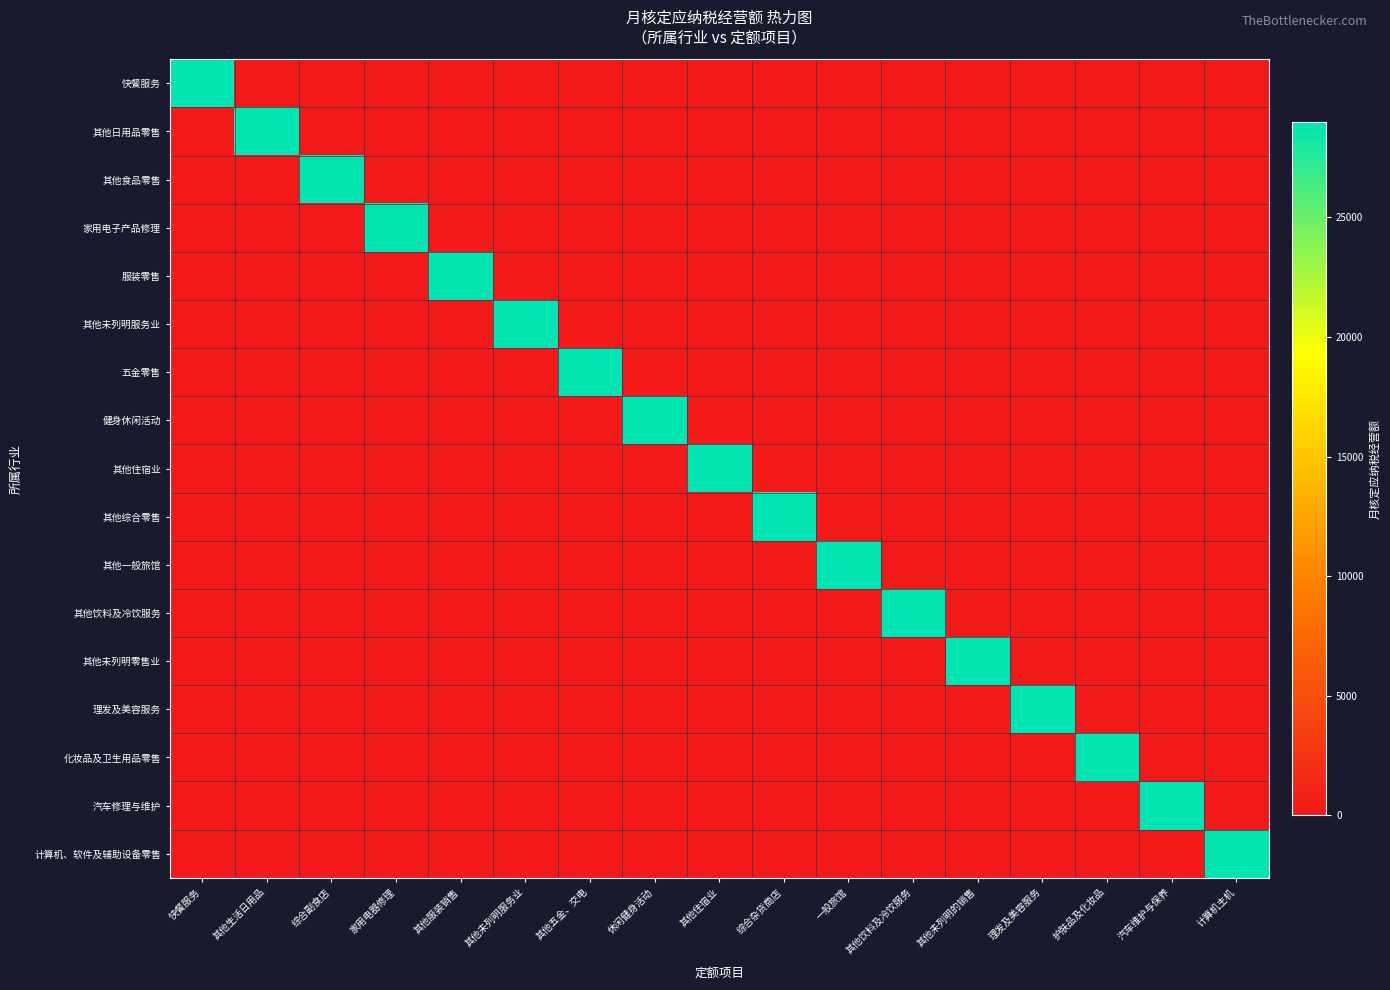

How many distinct data groups are displayed?

17